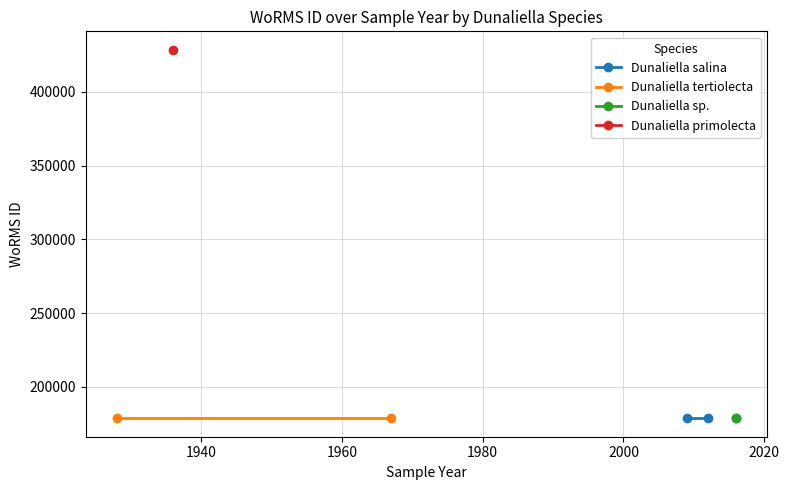

Which series has the largest range (max minus min)?

Dunaliella salina